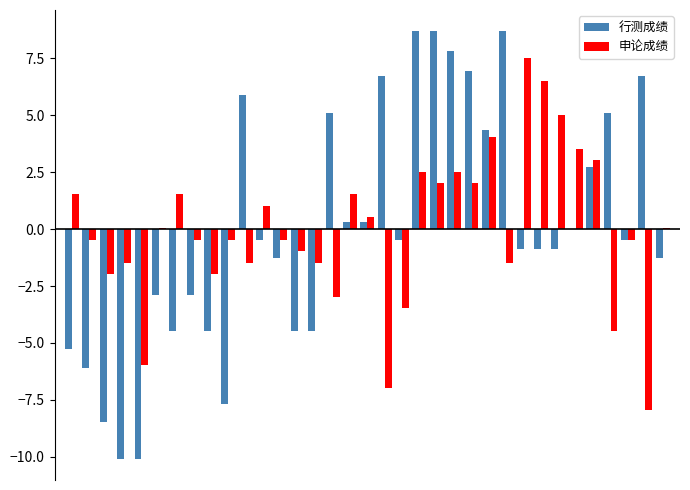

What is the maximum value shown in the chart?

8.7